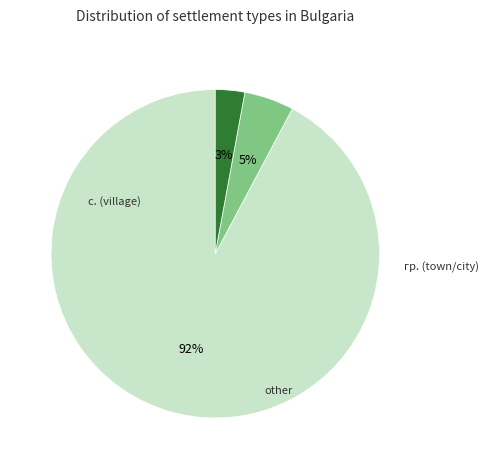

Count the number of slices in the pie.

3